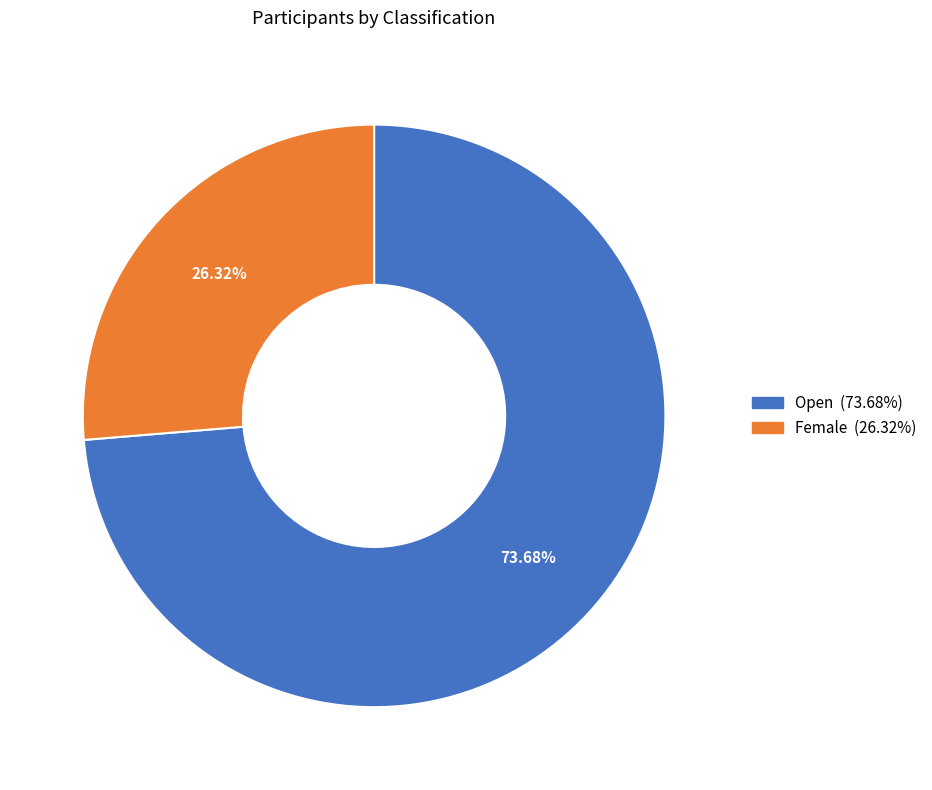

Count the number of slices in the pie.

2